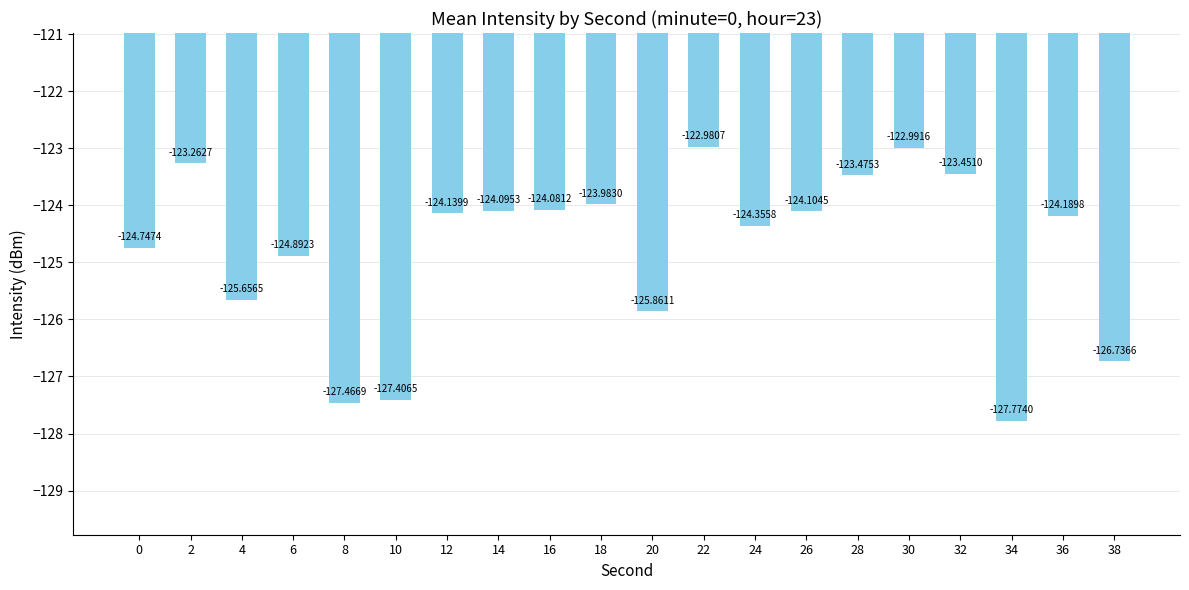

Which category has the highest value across all series?

22